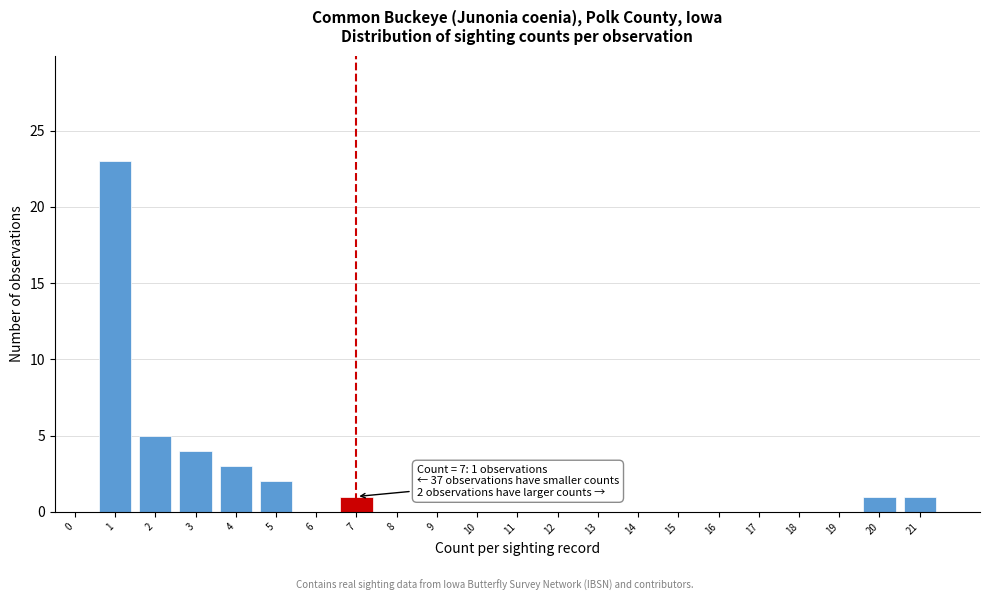

Reading right to left, extract all data points from this chart.

21=1	20=1	19=0	18=0	17=0	16=0	15=0	14=0	13=0	12=0	11=0	10=0	9=0	8=0	7=1	6=0	5=2	4=3	3=4	2=5	1=23	0=0